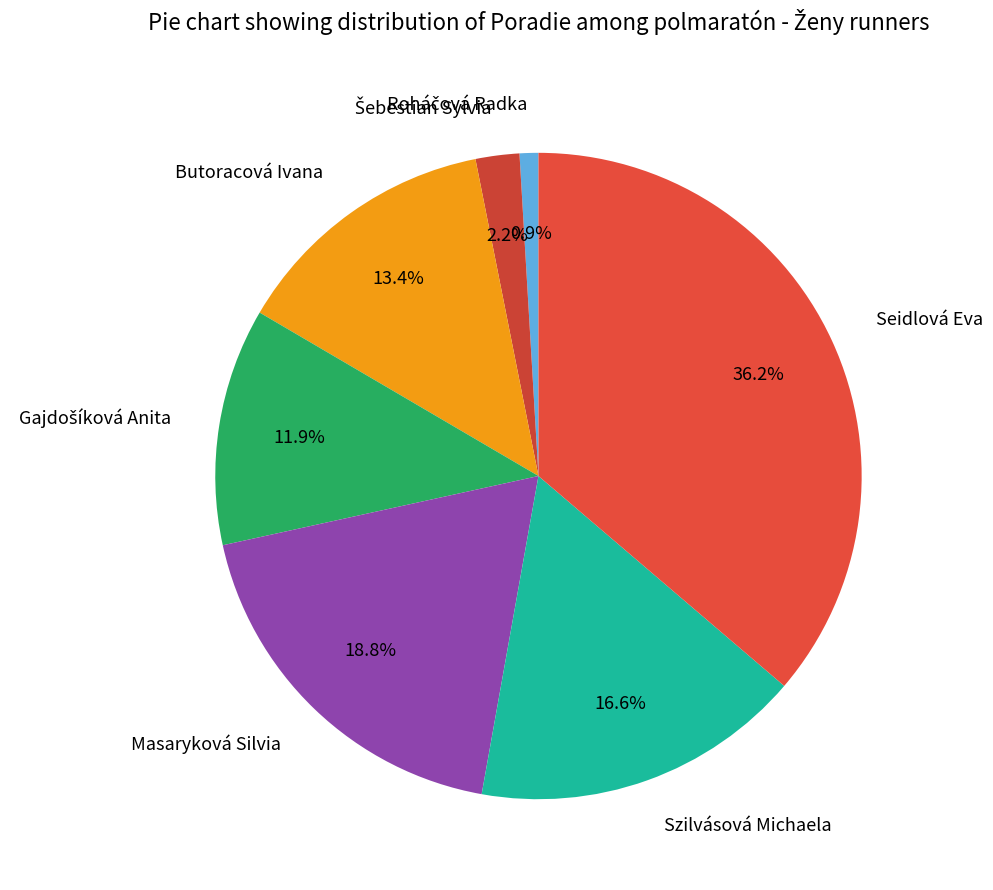

What percentage do Szilvásová Michaela and Seidlová Eva together represent?

52.8%